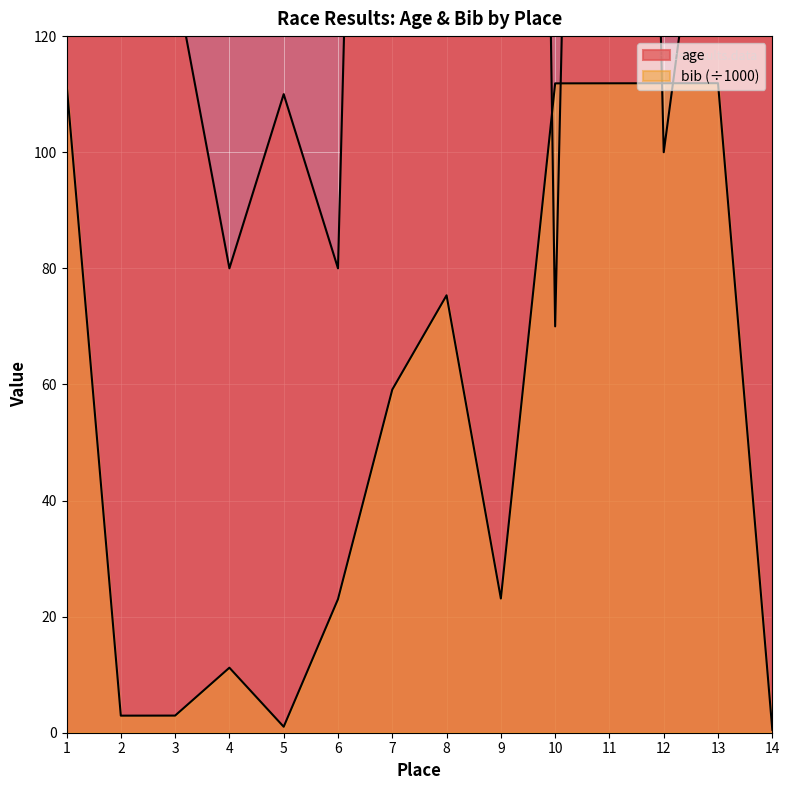

In age, how many points are higher than both neighbors (excluding endpoints)?

4